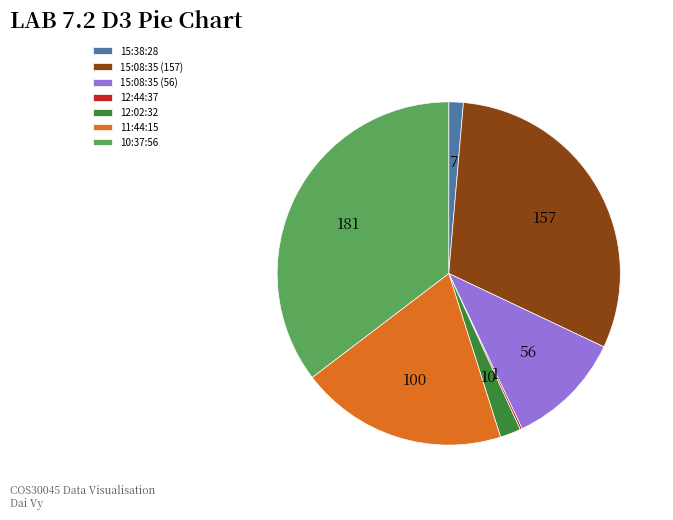

True or false: 11:44:15 accounts for 20% of the total.

True